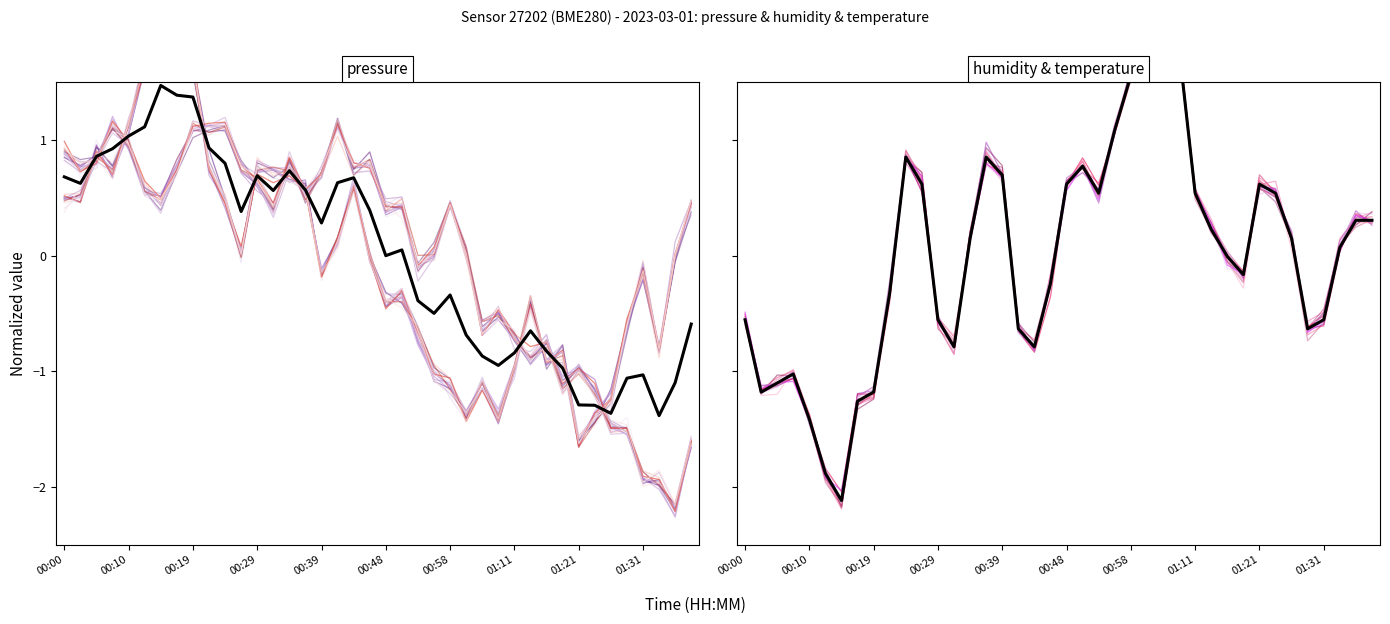

How many negative values are there?

19